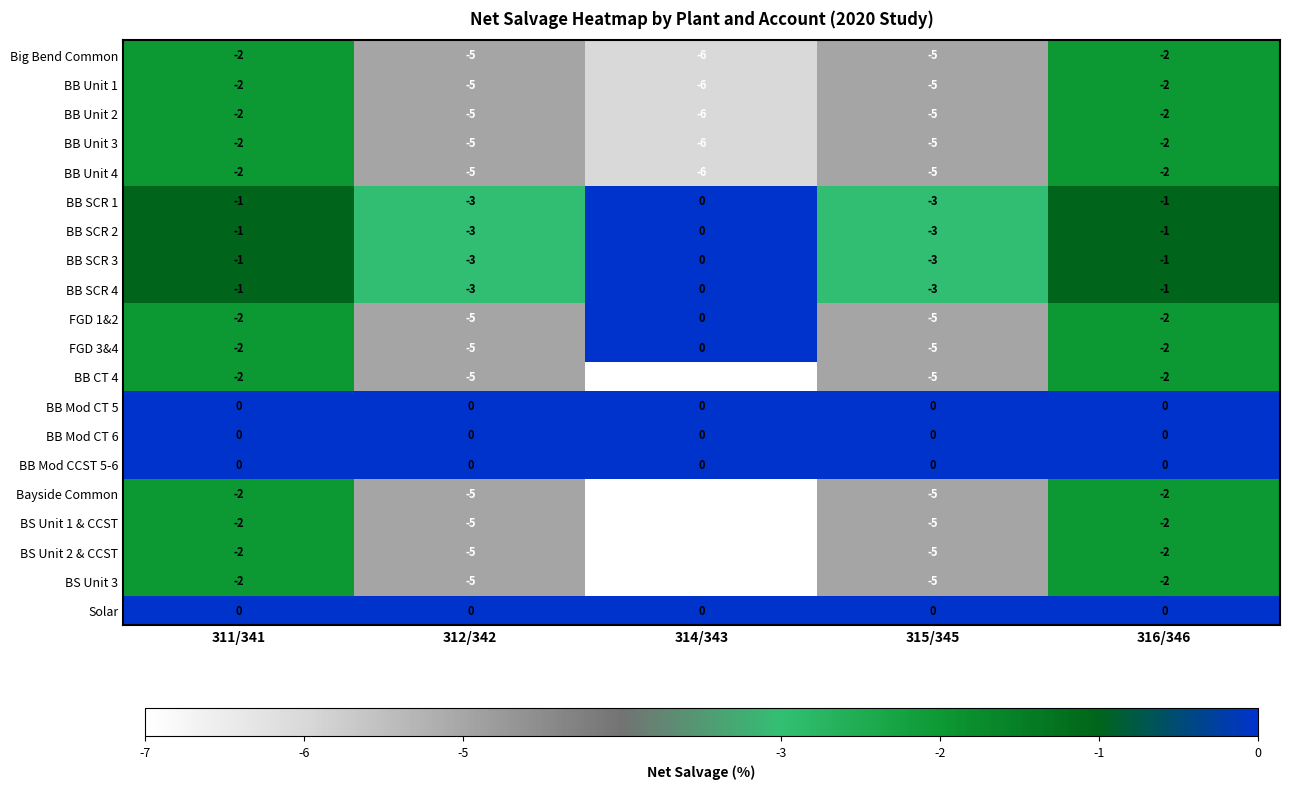

What is the sum of all BS Unit 1 & CCST values?

-21